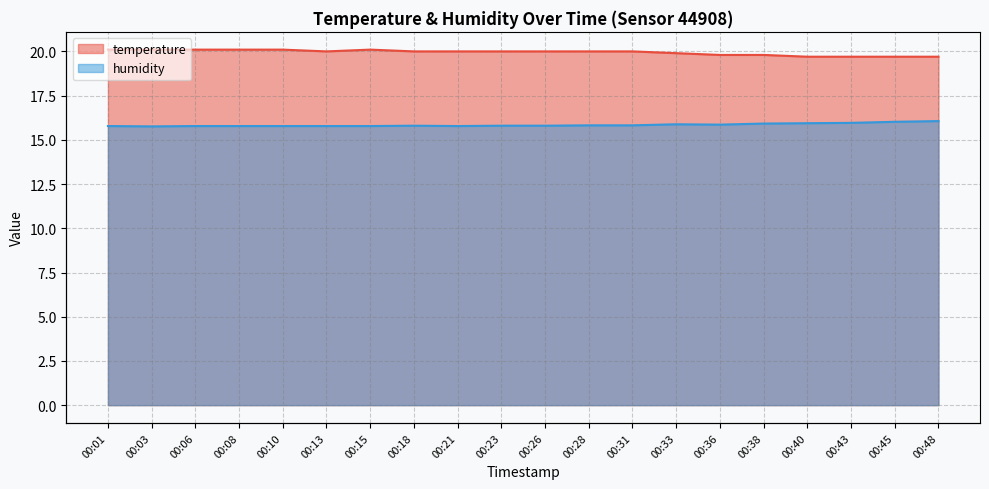

Rank the series by their maximum value, from highest to lowest.

temperature, humidity